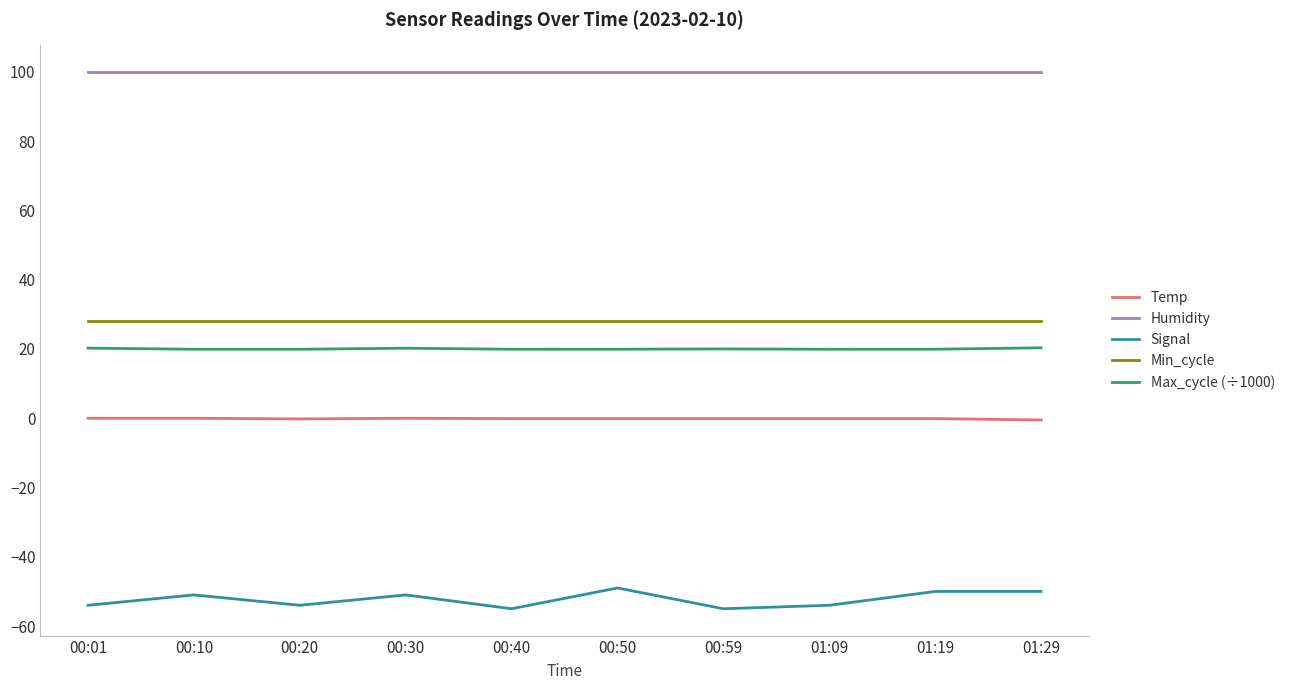

The value of Humidity at 01:19 is 177.9. True or false?

False